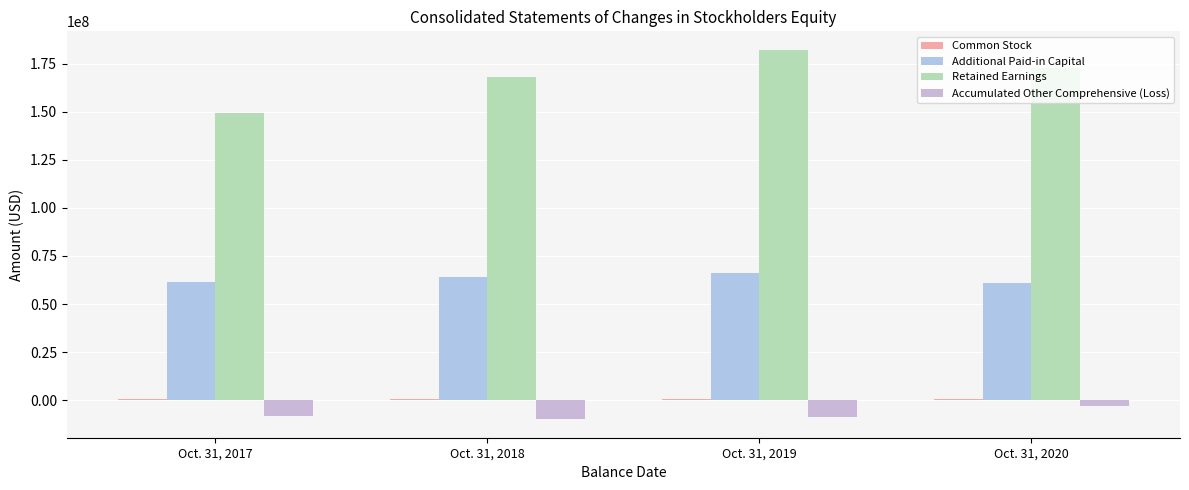

Are the bars horizontal?

No